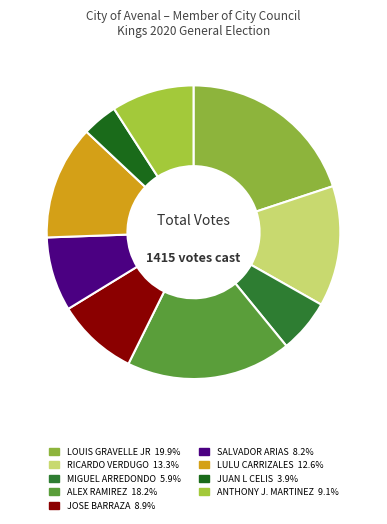

How many segments does this pie chart have?

9